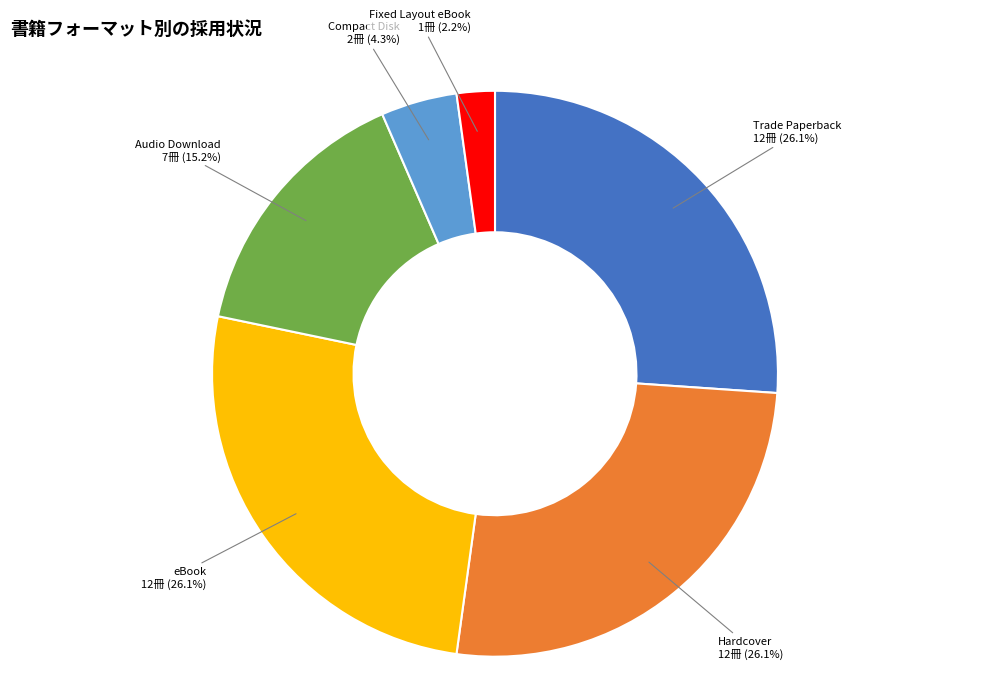

To the nearest percent, what is the combined percentage of Hardcover and eBook?

52%